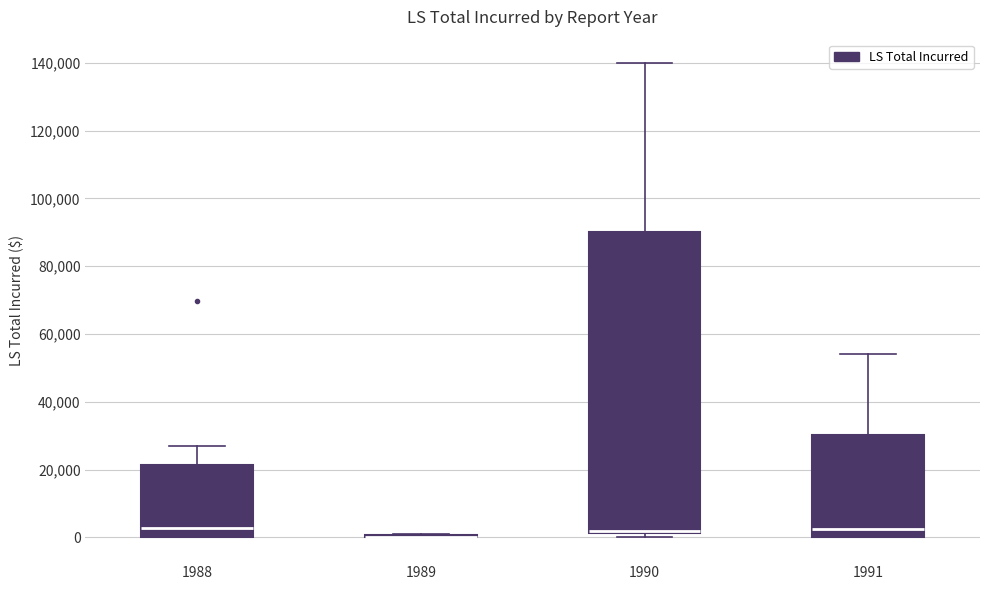

Which box is the tallest, from its lower edge to its upper edge?

1990